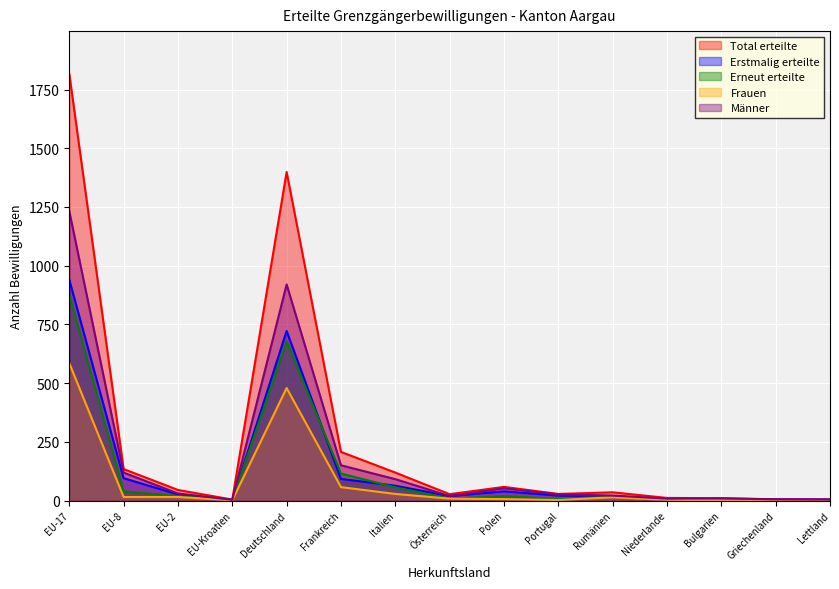

At which label is Frauen closest to 292?

Deutschland